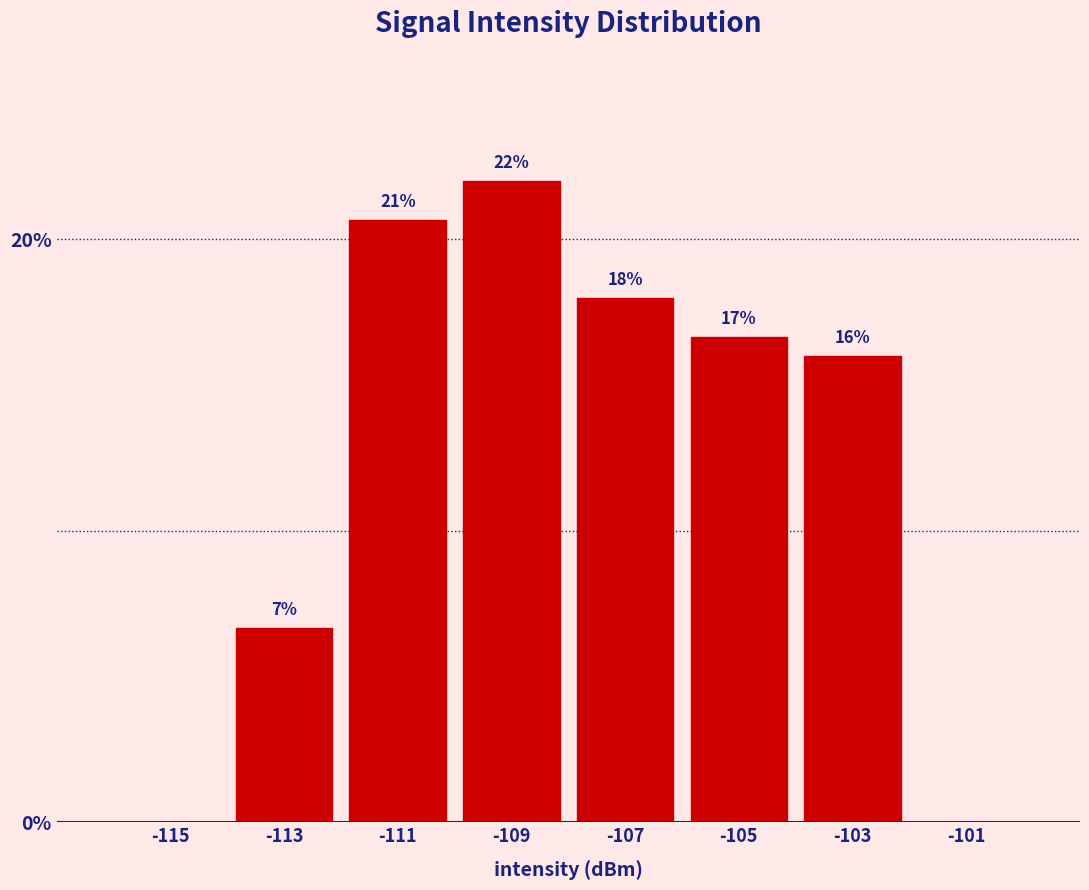

At which label does the data first exceed 16?

-111